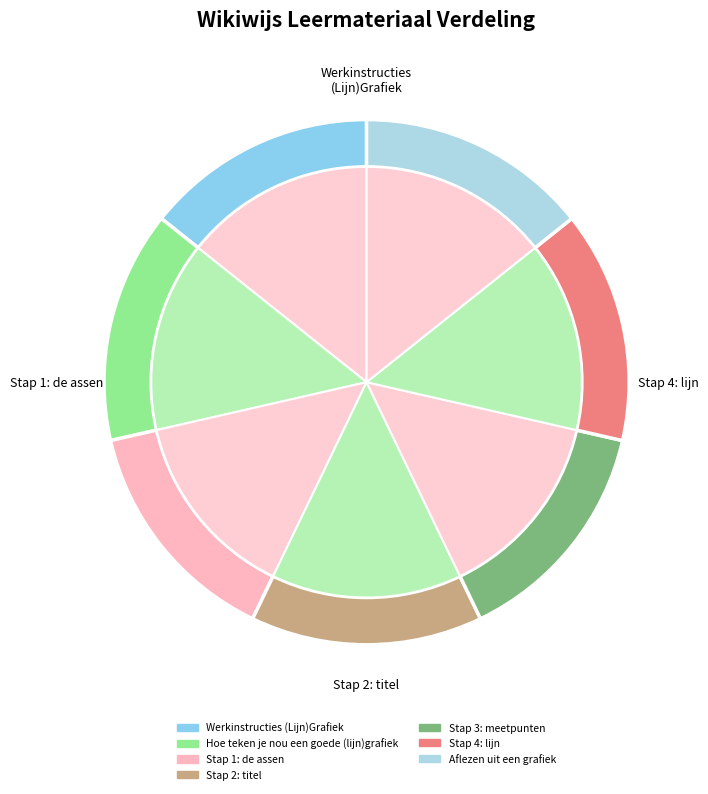

To the nearest percent, what is the average slice percentage?

14%